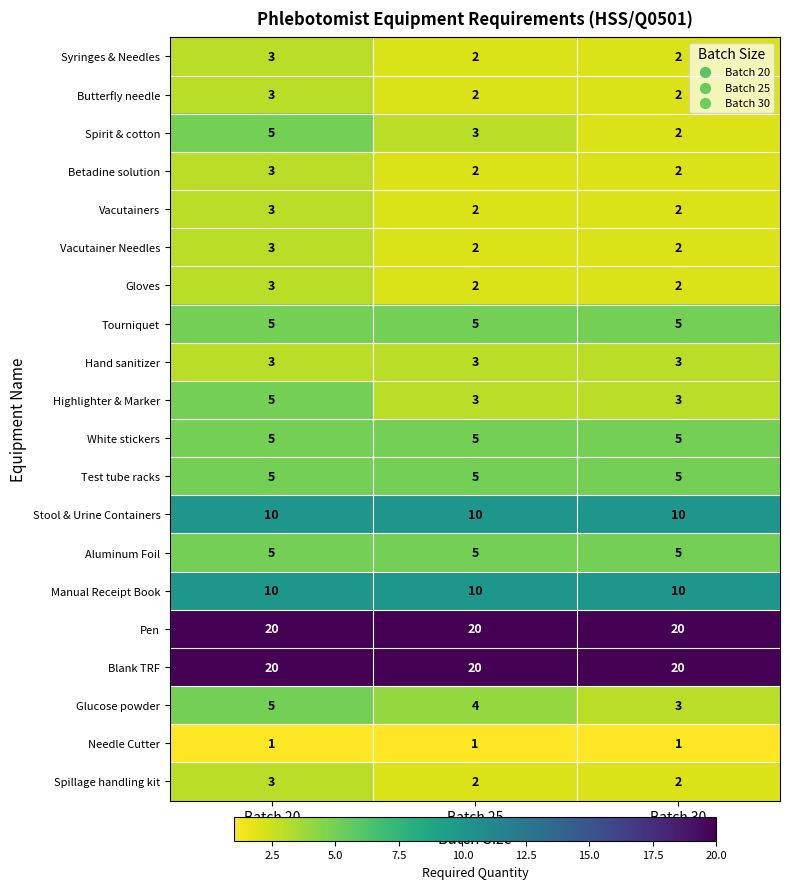

What is the spread (max minus min) of values at Batch 25?

19